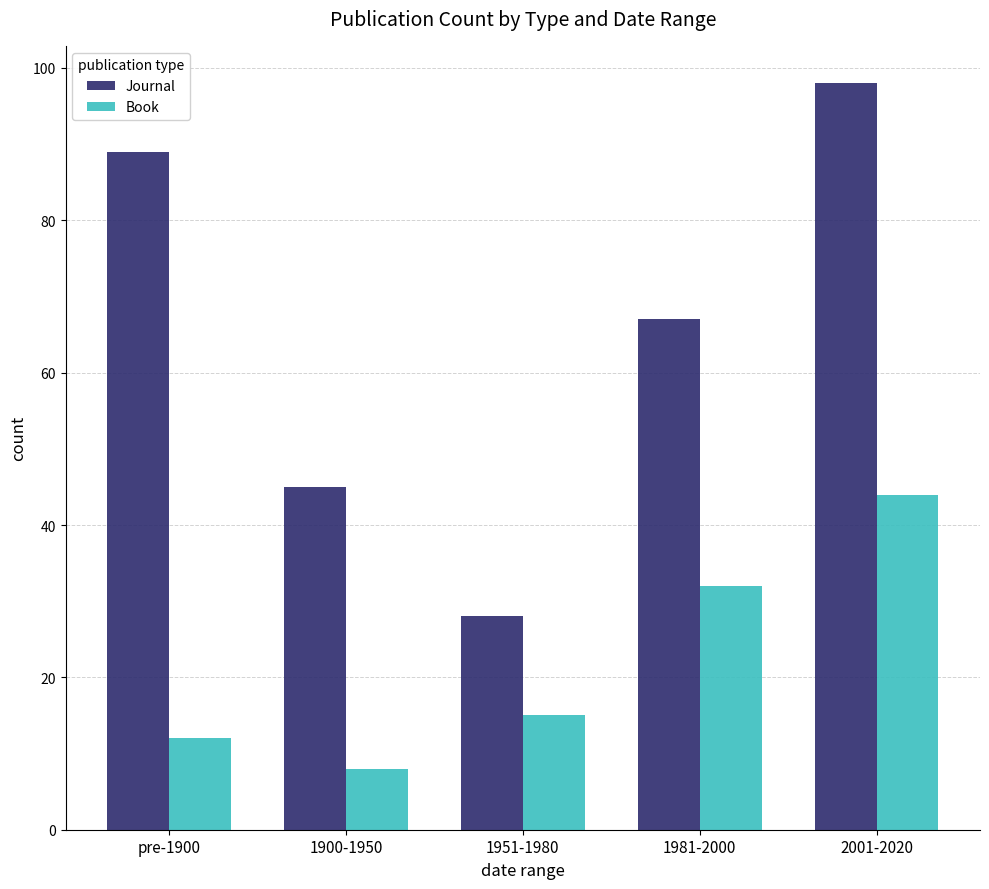

Which series changed the most between 1951-1980 and 1981-2000?

Journal